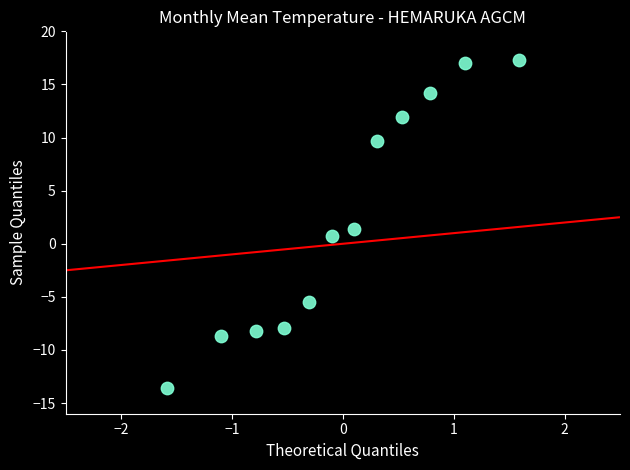

What is the range of X values (max minus min)?

3.2